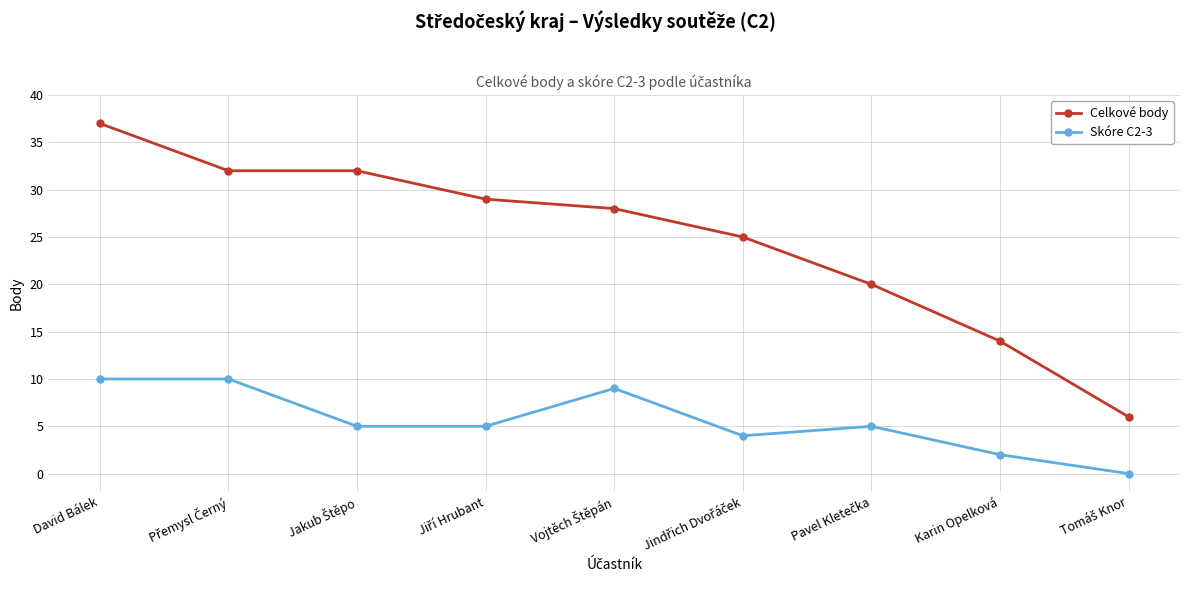

Reading left to right, what are all the values shown in this chart?

Celkové body: 37	32	32	29	28	25	20	14	6
Skóre C2-3: 10	10	5	5	9	4	5	2	0